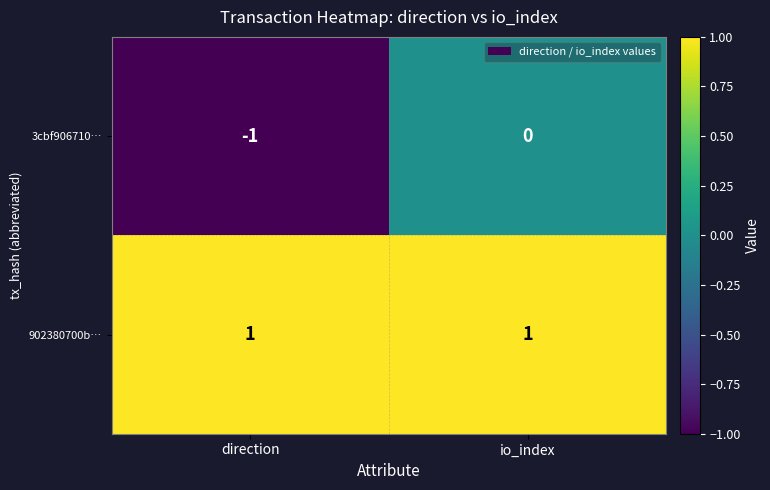

Reading right to left, what are all the values shown in this chart?

3cbf906710…: 0	-1
902380700b…: 1	1